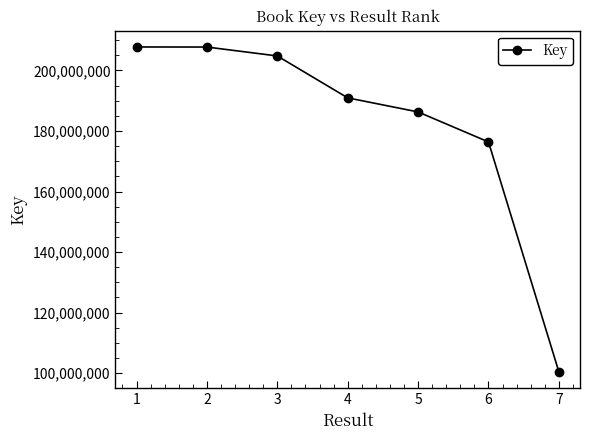

Between 2 and 3, which is larger?

2